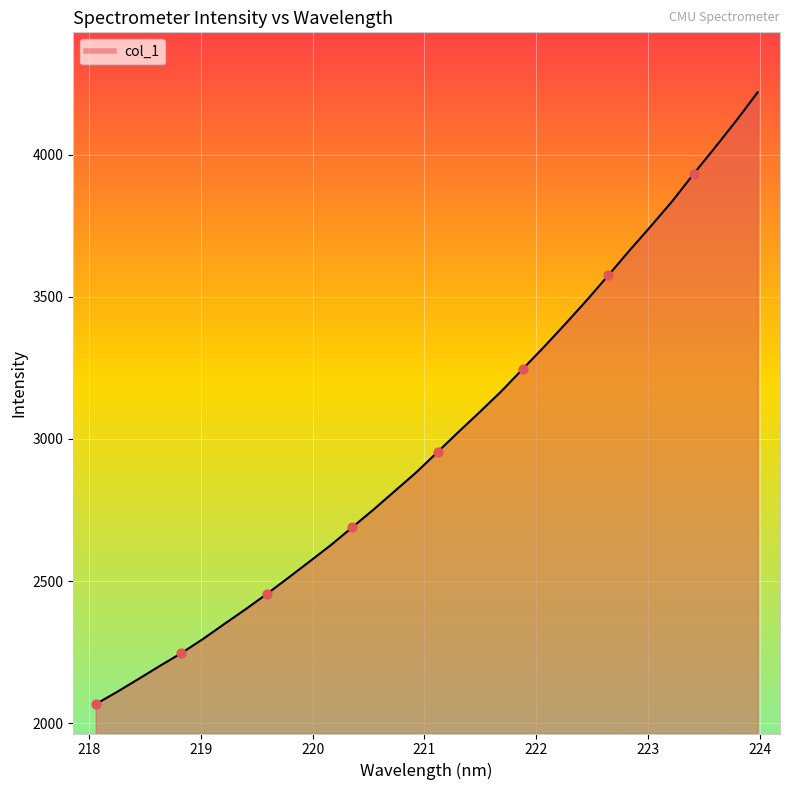

What is the difference between the maximum and minimum values?

2153.9